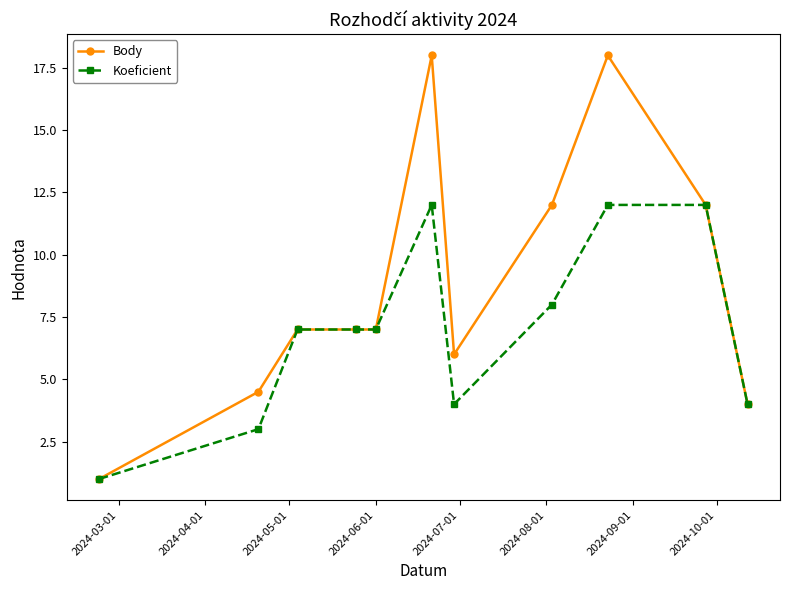

List the series in order of their overall mean, highest first.

Body, Koeficient